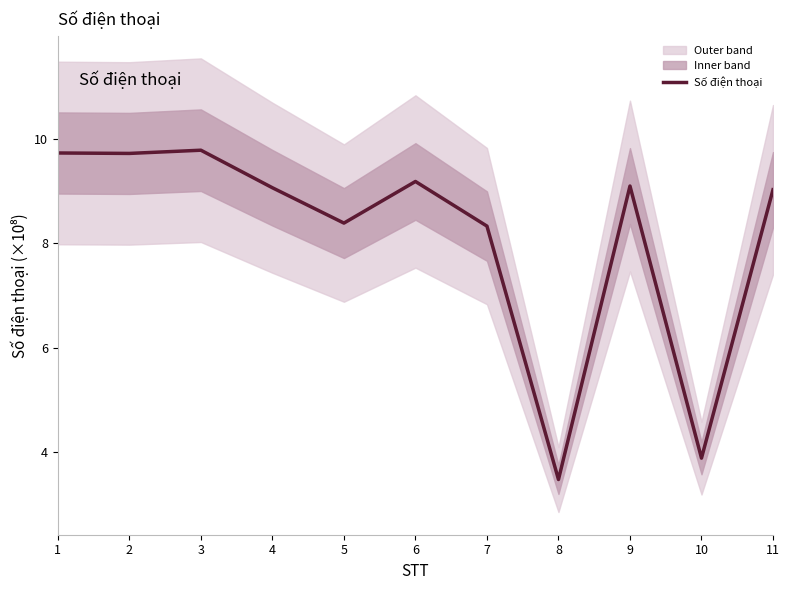

What is the difference between the maximum and second lowest values?

5.9